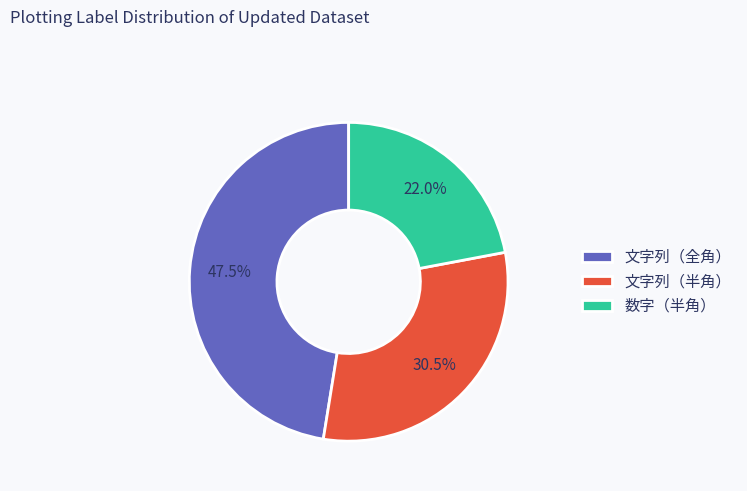

How many segments does this pie chart have?

3